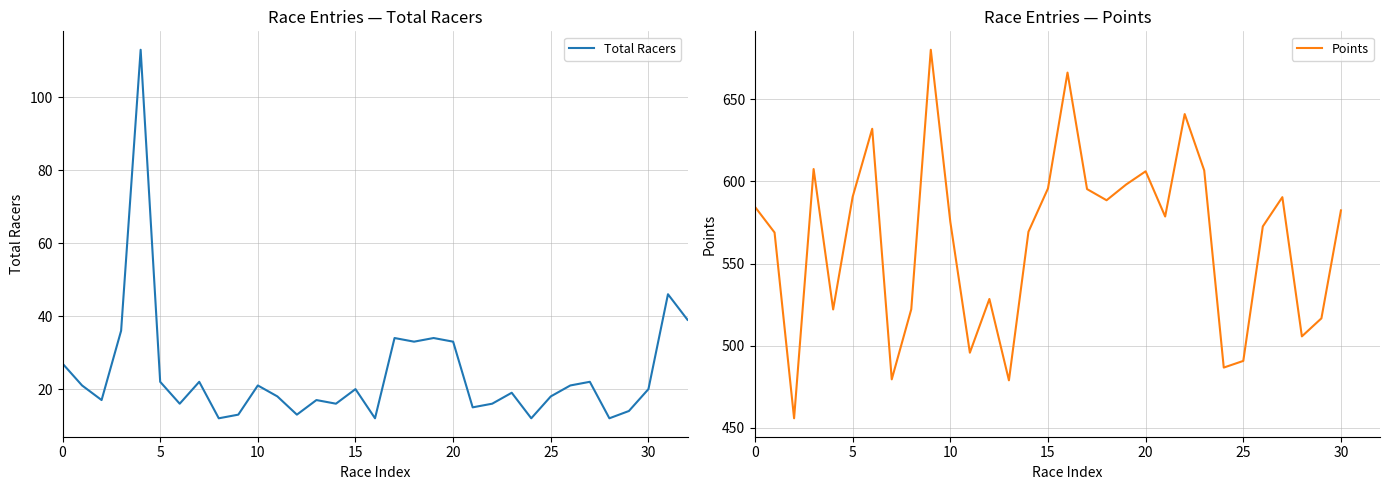

The Points series shows 606.7 at 23. True or false?

True